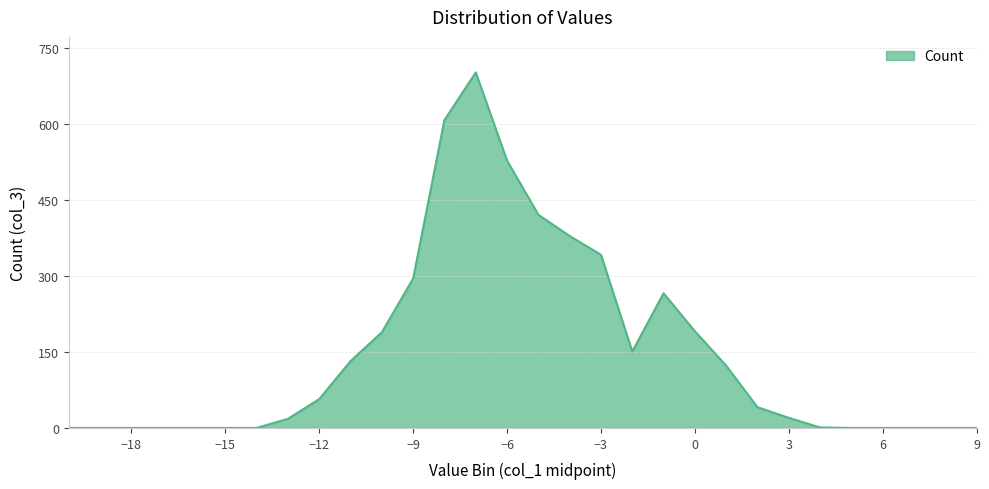

What is the difference between the maximum and minimum values?

702